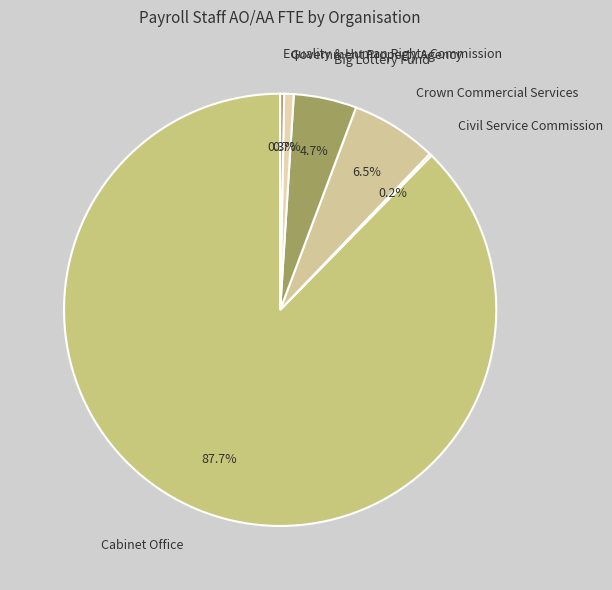

Which slice is the largest?

Cabinet Office